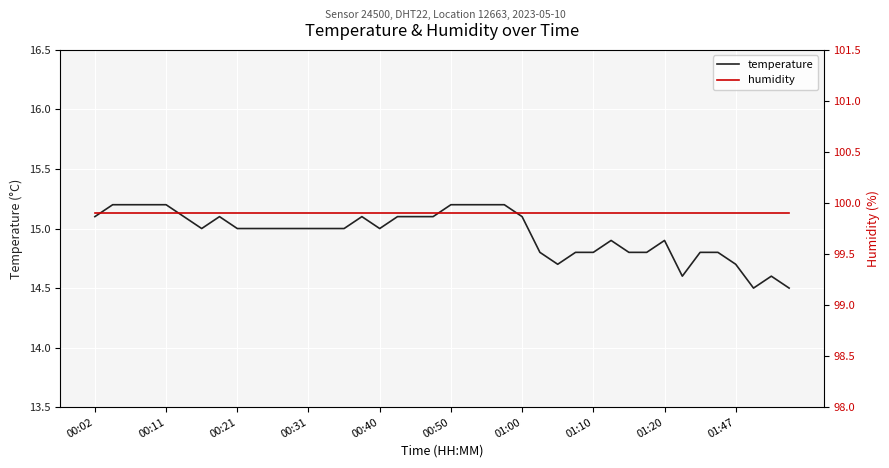

What is the approximate value of humidity at 01:47?

99.9